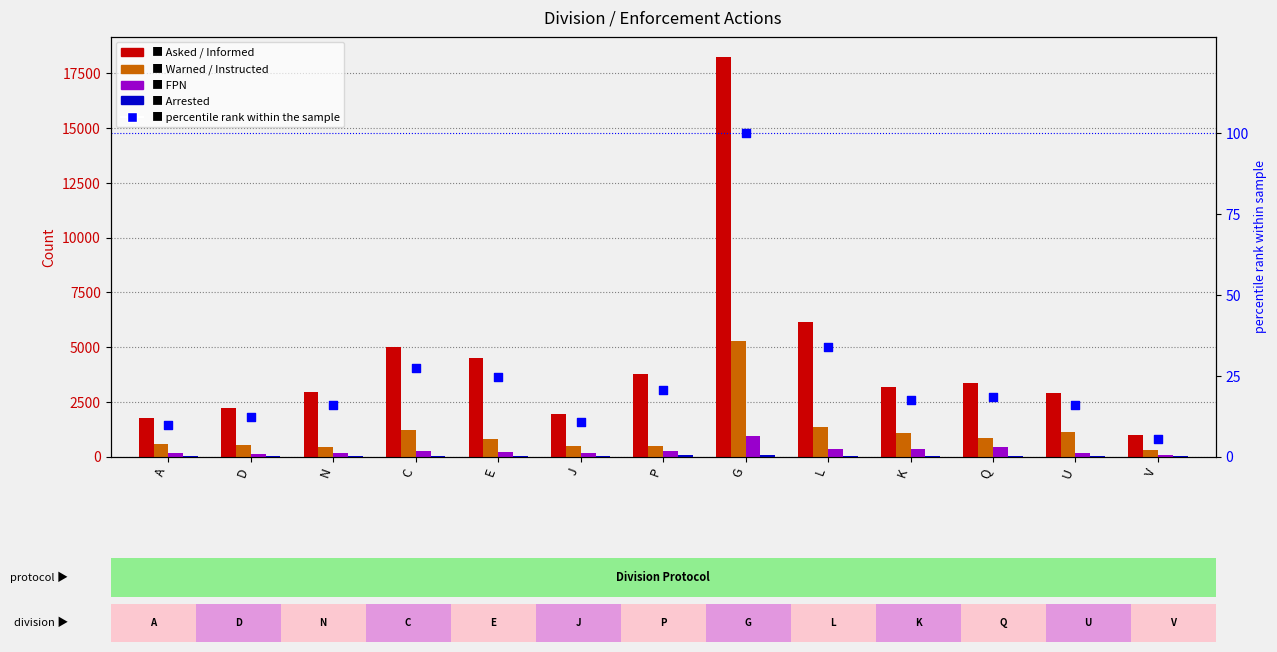

At how many categories does at least one series exceed 11890?

1